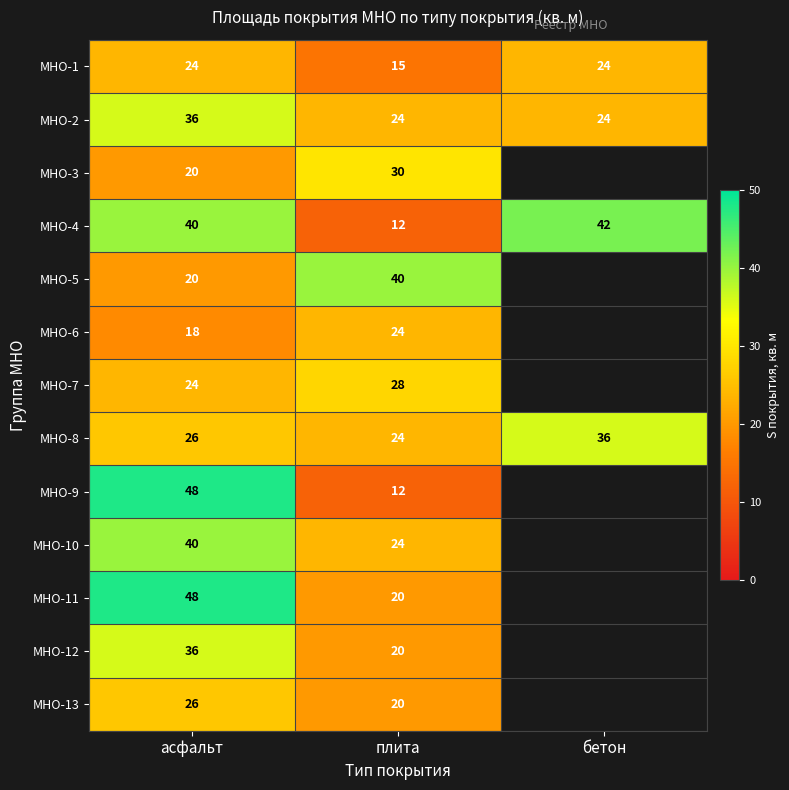

The value of МНО-12 at плита is 12. True or false?

False